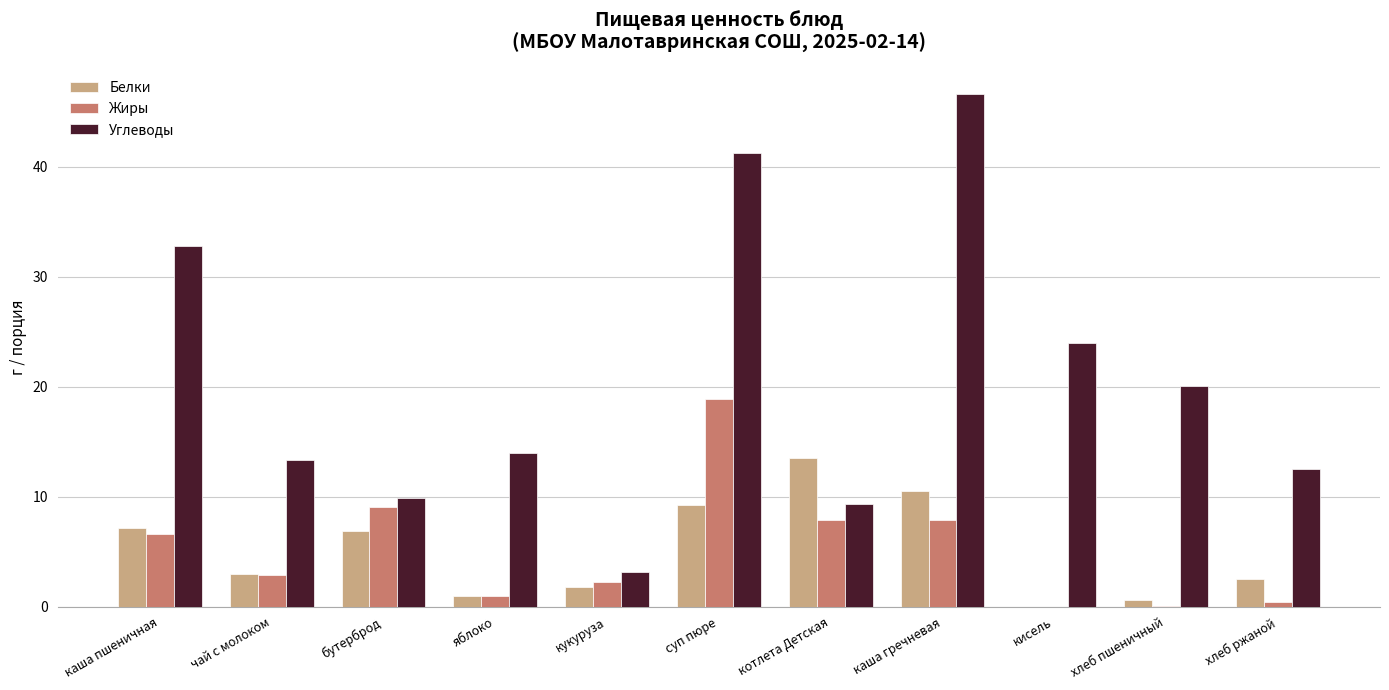

The Белки series shows 0.0 at кисель. True or false?

True